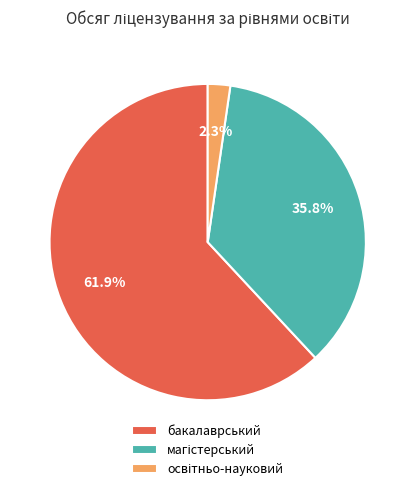

What is the majority slice?

бакалаврський